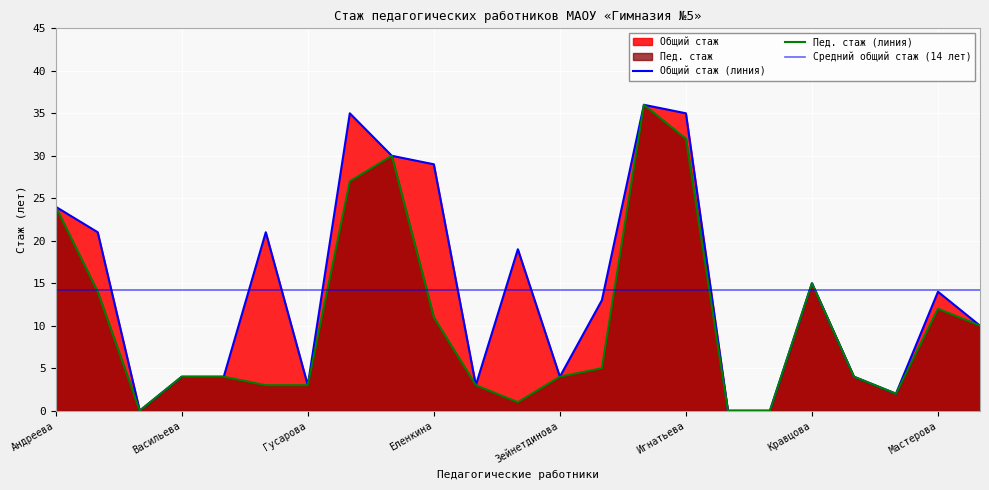

What is the sum of the общий стаж values at Зейнетдинова and Еленкина?

33